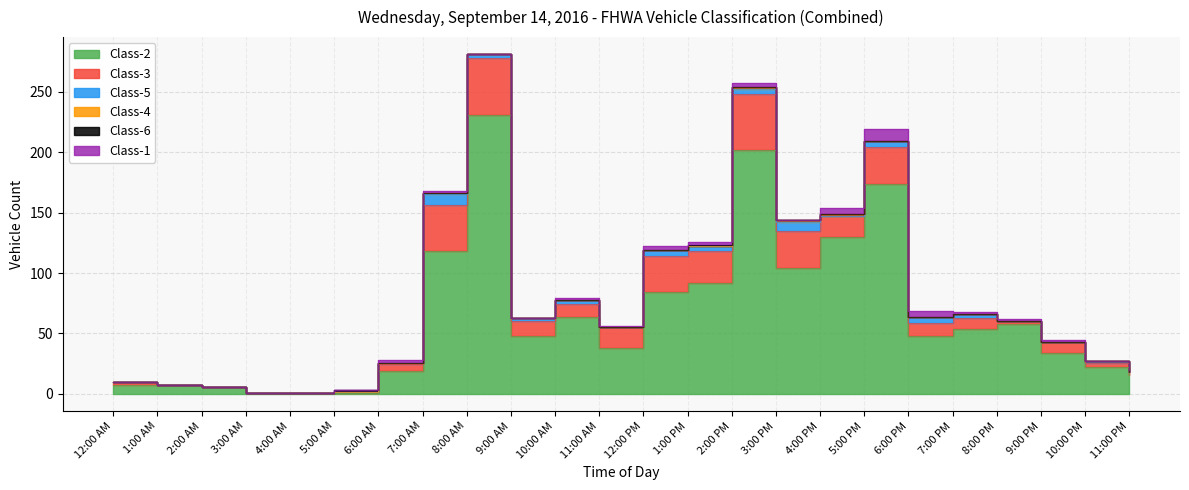

What value does the Class-1 series have at 12:00 PM?

3